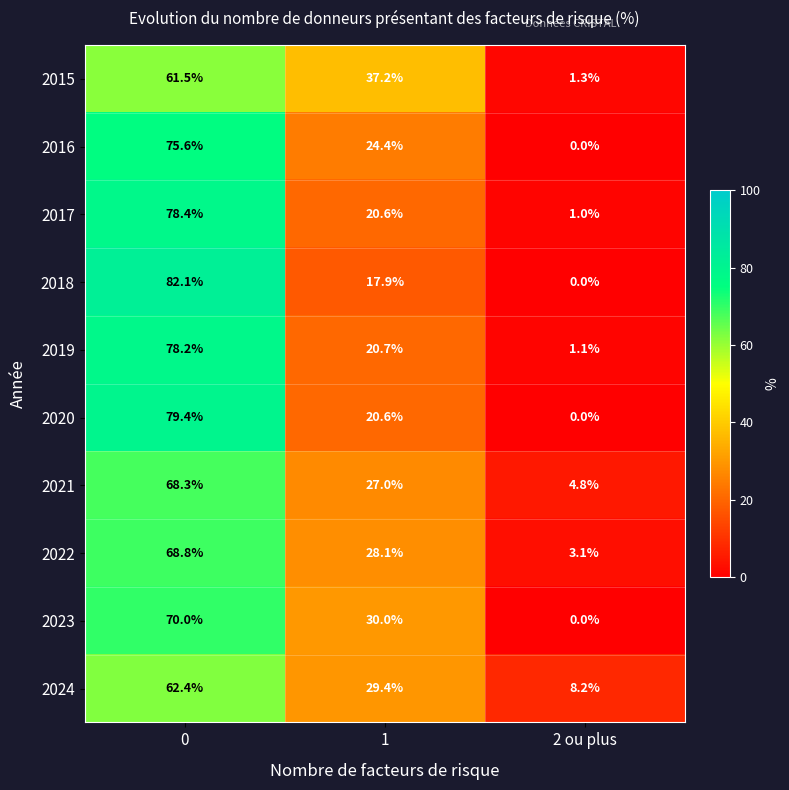

Which category has the lowest value in the 2023 series?

2 ou plus